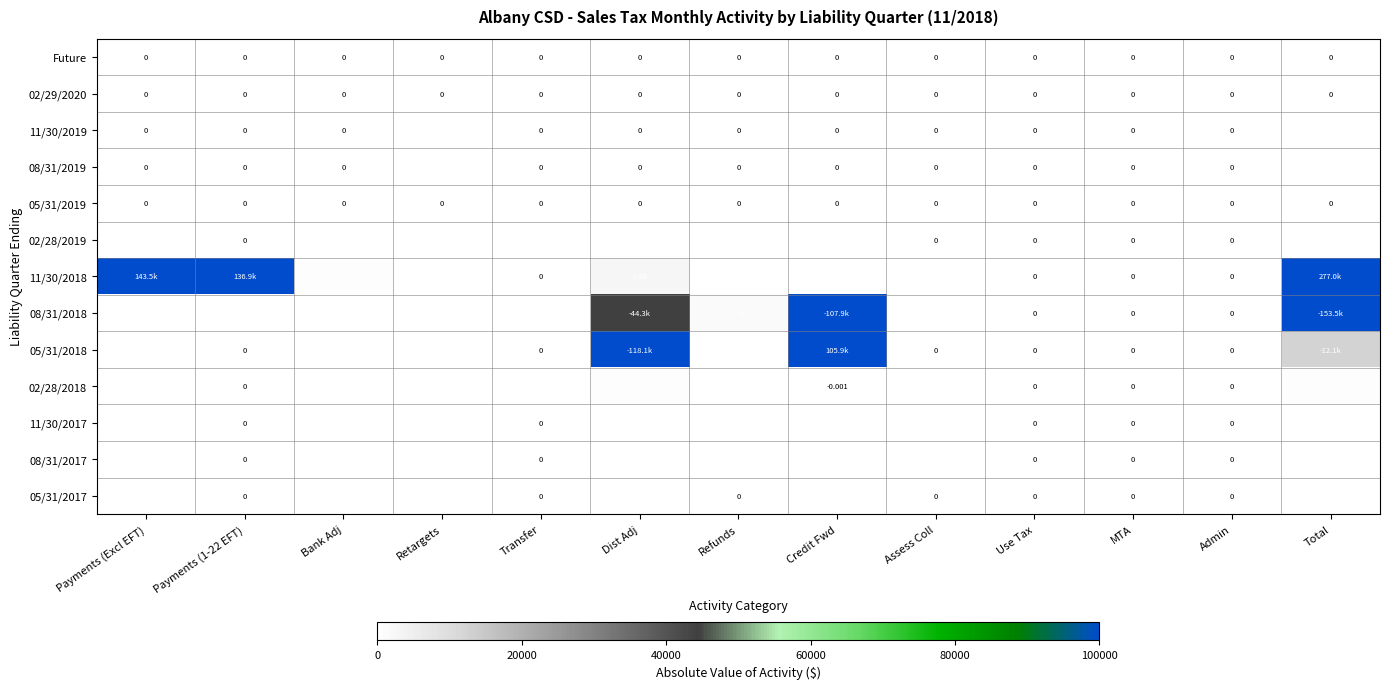

At which label does 02/28/2019 reach its peak?

Payments (Excl EFT)